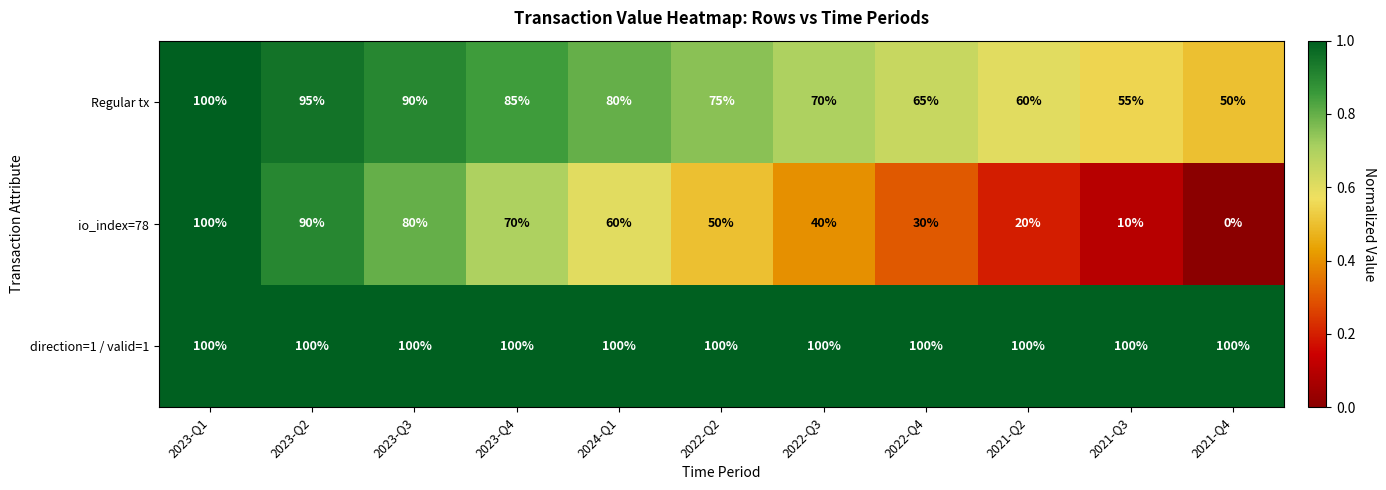

Which series has the largest range (max minus min)?

io_index=78